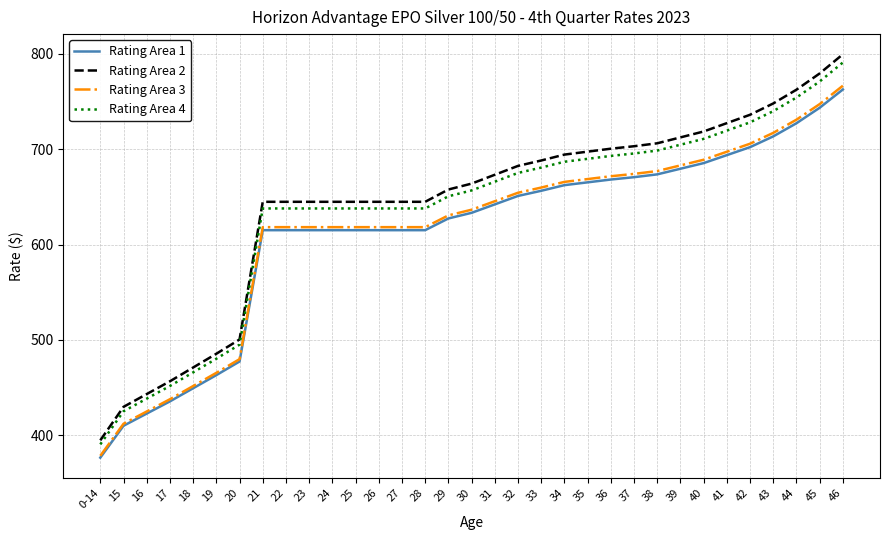

Between 39 and 44, which series saw the biggest shift?

Rating Area 2